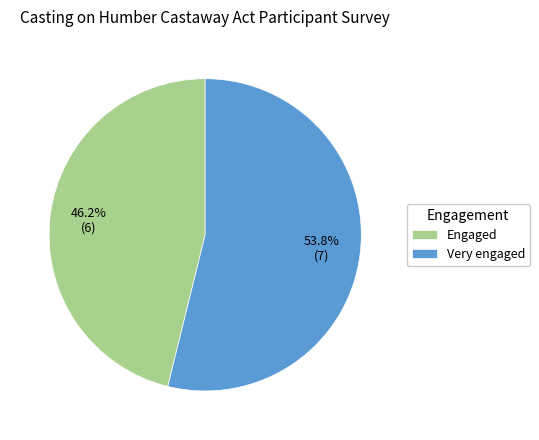

What is the largest slice in the pie chart?

Very engaged